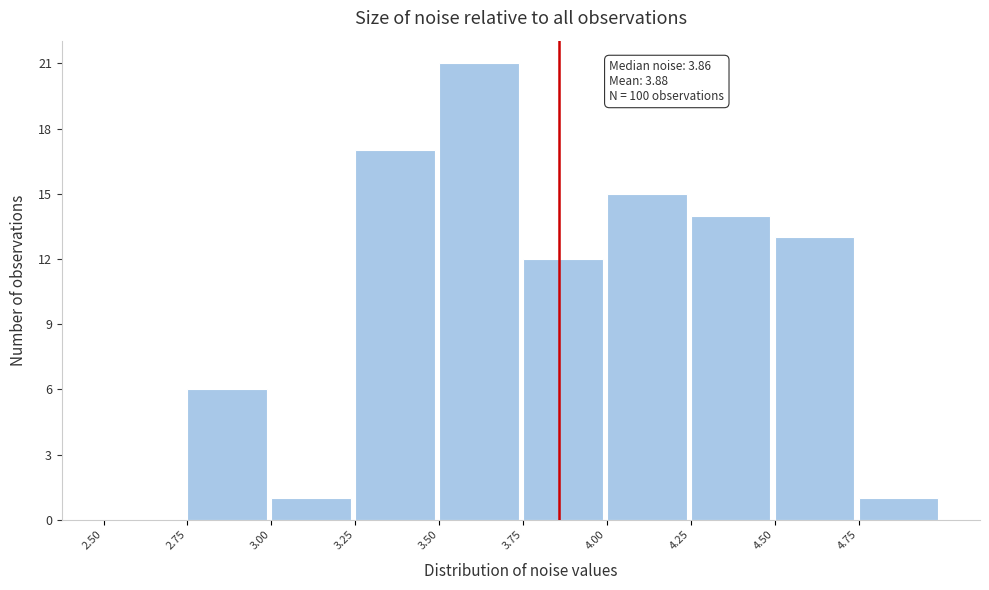

Over which range of the x-axis is the bar tallest?

3.50 to 3.75